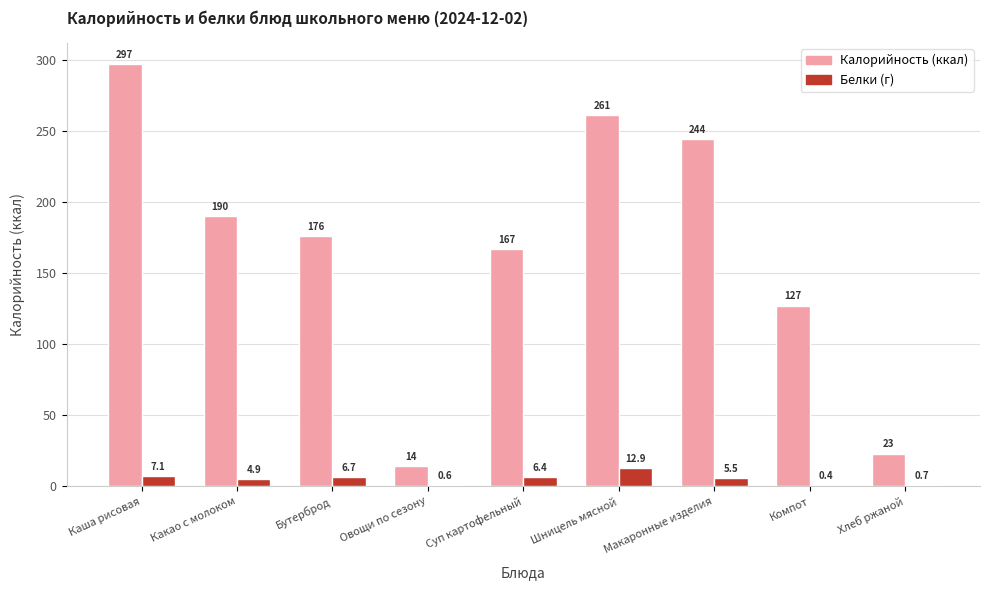

At which category is the sum across all series the highest?

Каша рисовая